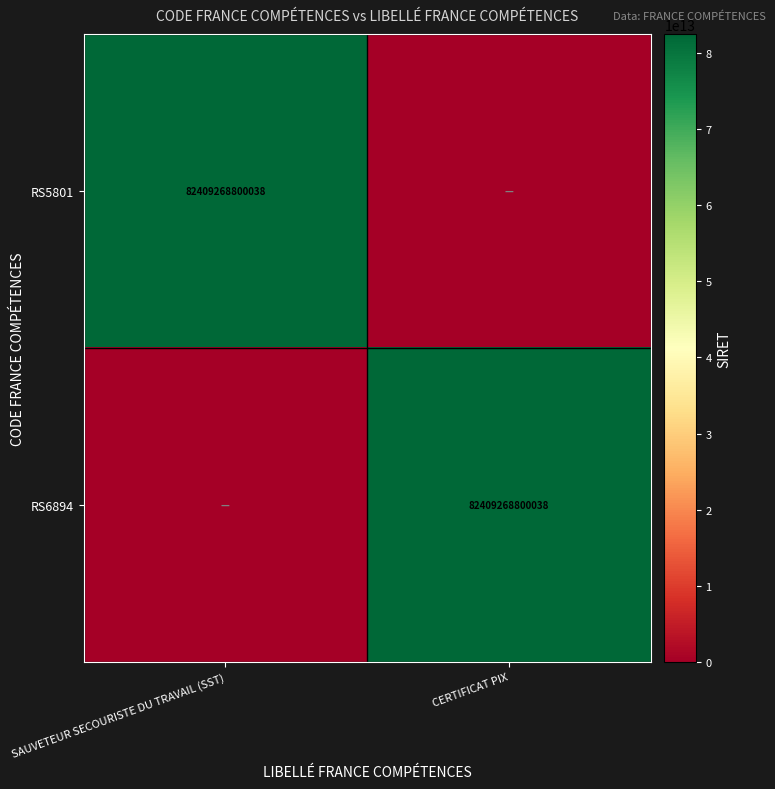

True or false: RS5801 has a value of 142752228355955 at SAUVETEUR SECOURISTE DU TRAVAIL (SST).

False